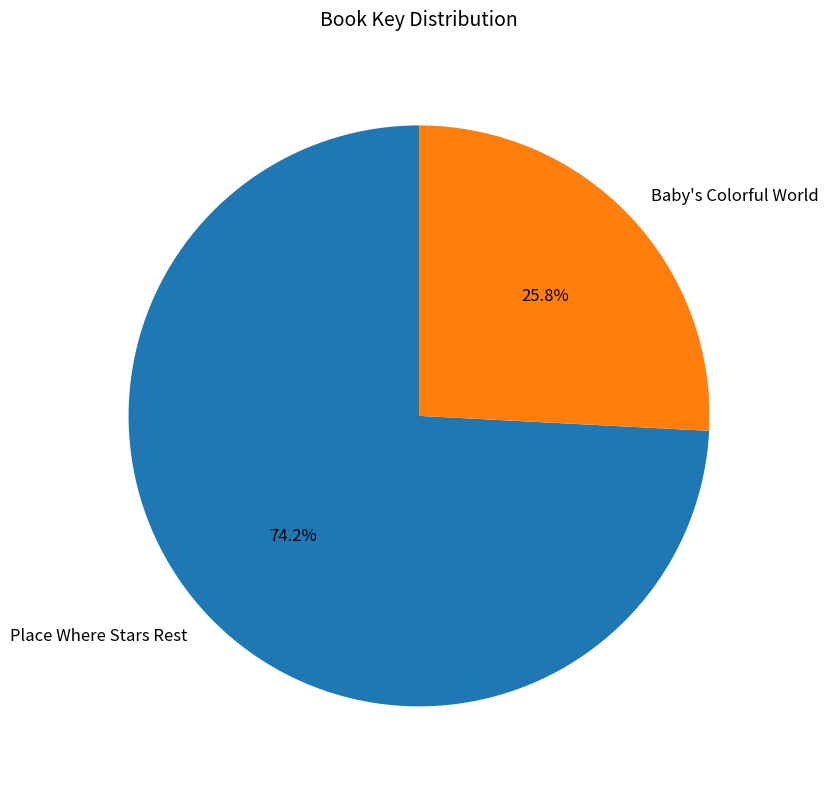

Between Baby's Colorful World and Place Where Stars Rest, which is larger?

Place Where Stars Rest